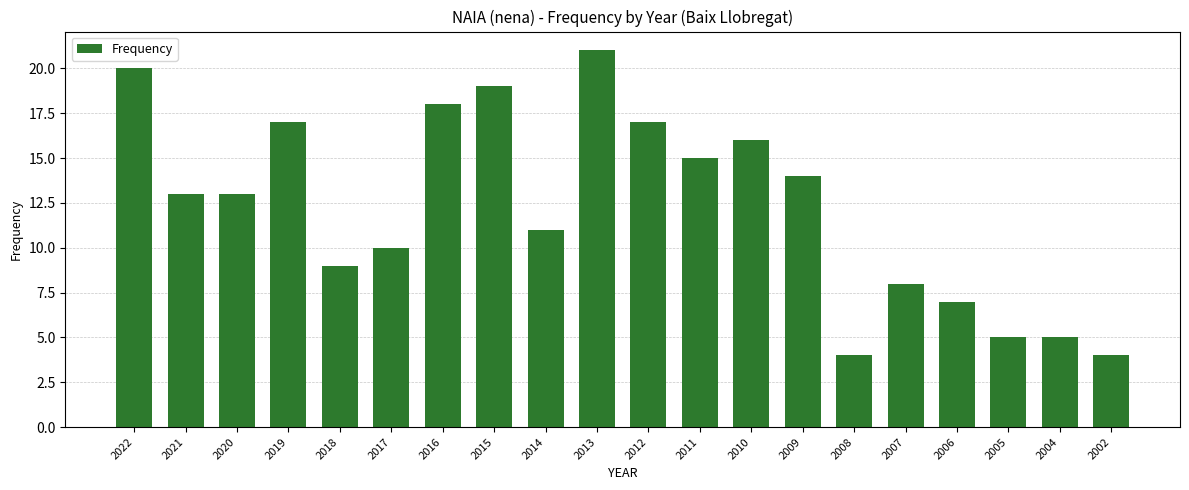

Approximately how many times larger is the value at 2002 compared to 2006?

0.6